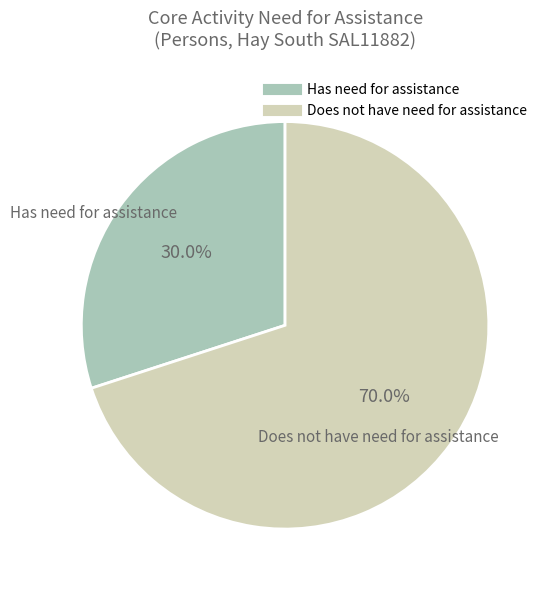

Which has a higher value, Does not have need for assistance or Has need for assistance?

Does not have need for assistance